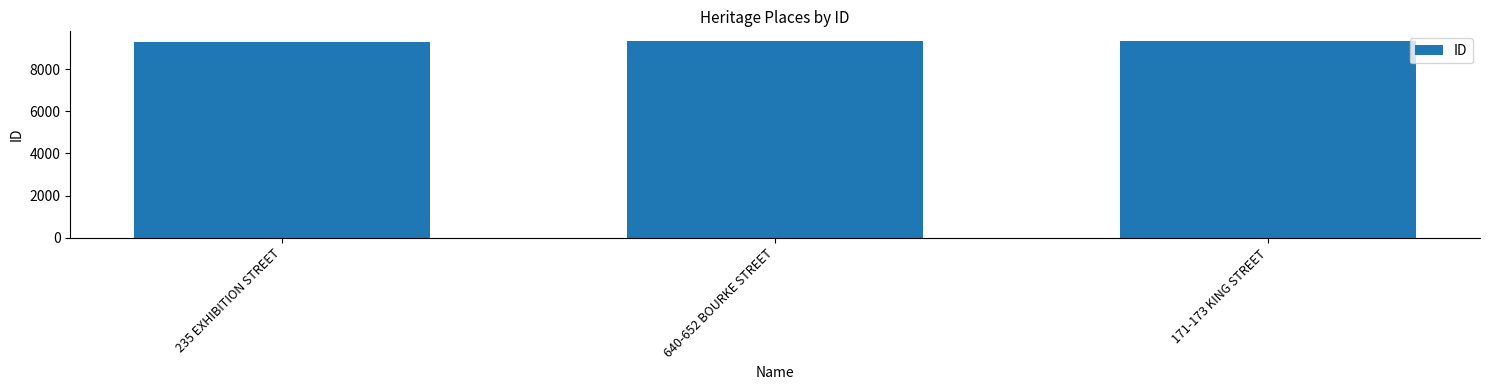

What is the minimum value shown in the chart?

9287